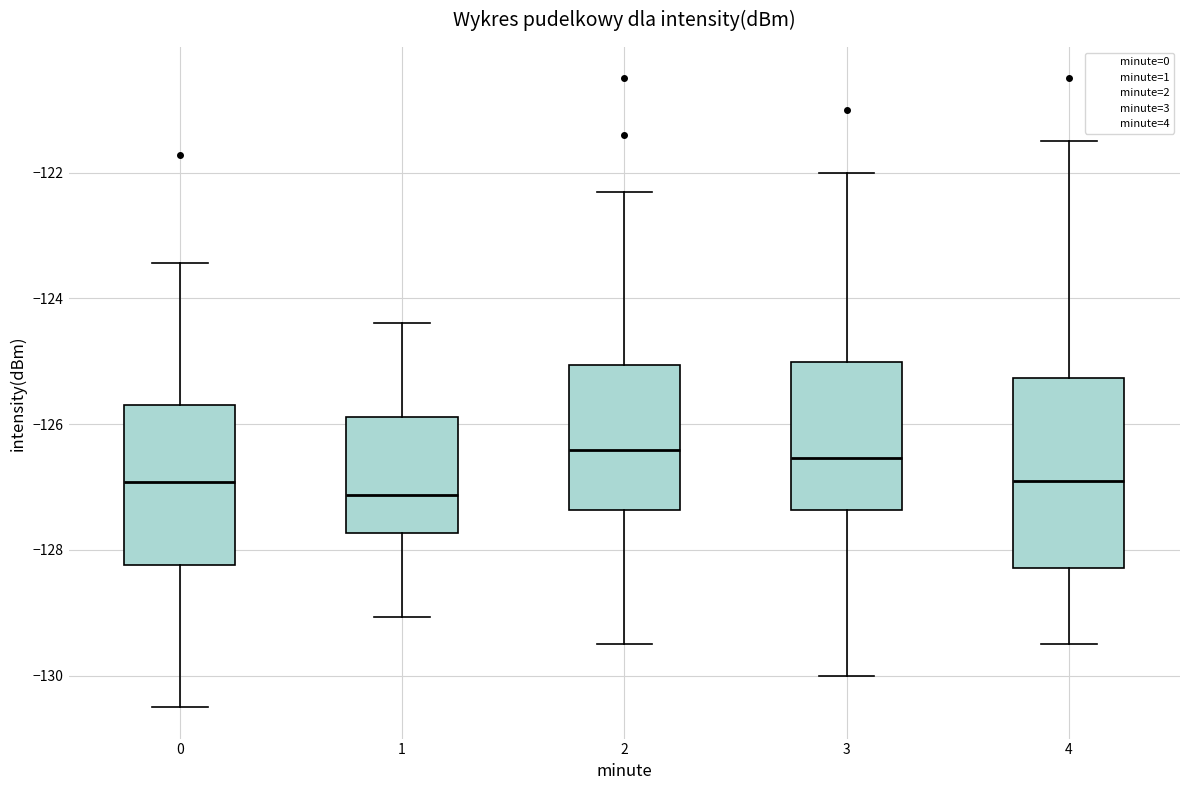

Reading left to right, read every box against the y-axis: the position of its median line, the range the box covers, and the ends of its whiskers. The values are not printed on the chart, so give them approximately, as read against the axis.

0: median -127.0, box -128.2 to -125.6, whiskers -130.4 to -123.4
1: median -127.2, box -127.8 to -125.8, whiskers -129.0 to -124.4
2: median -126.4, box -127.4 to -125.0, whiskers -129.4 to -122.2
3: median -126.6, box -127.4 to -125.0, whiskers -130.0 to -122.0
4: median -127.0, box -128.2 to -125.2, whiskers -129.4 to -121.4